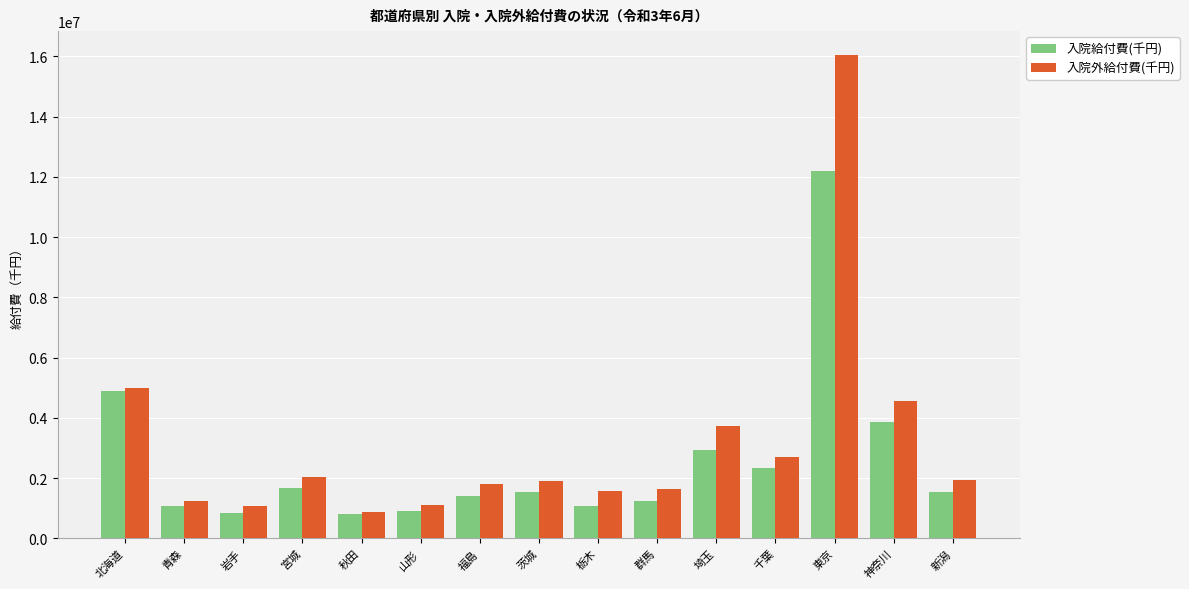

What is the approximate value of 入院外給付費(千円) at 千葉?

2704707.2